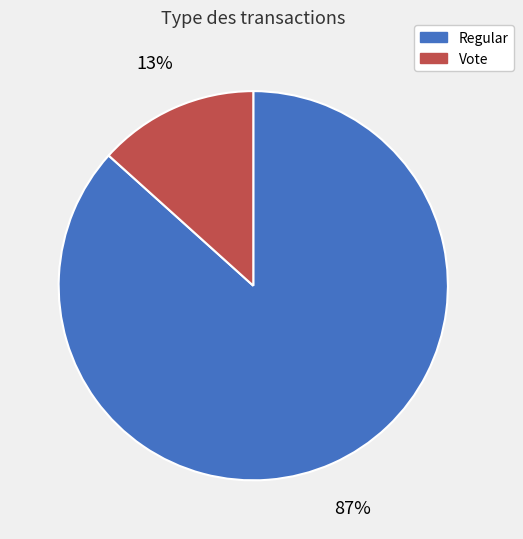

Rank the categories by value from lowest to highest.

Vote, Regular